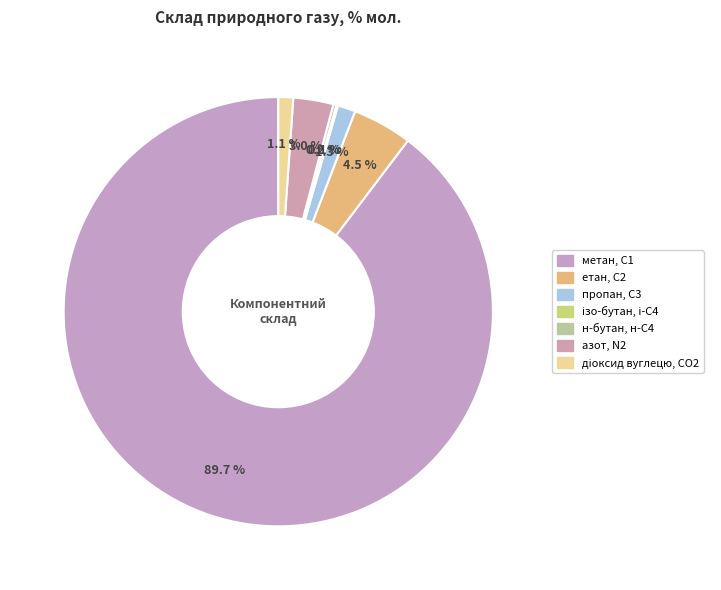

Is the sum of ізо-бутан, і-С4 and пропан, С3 greater than half?

No